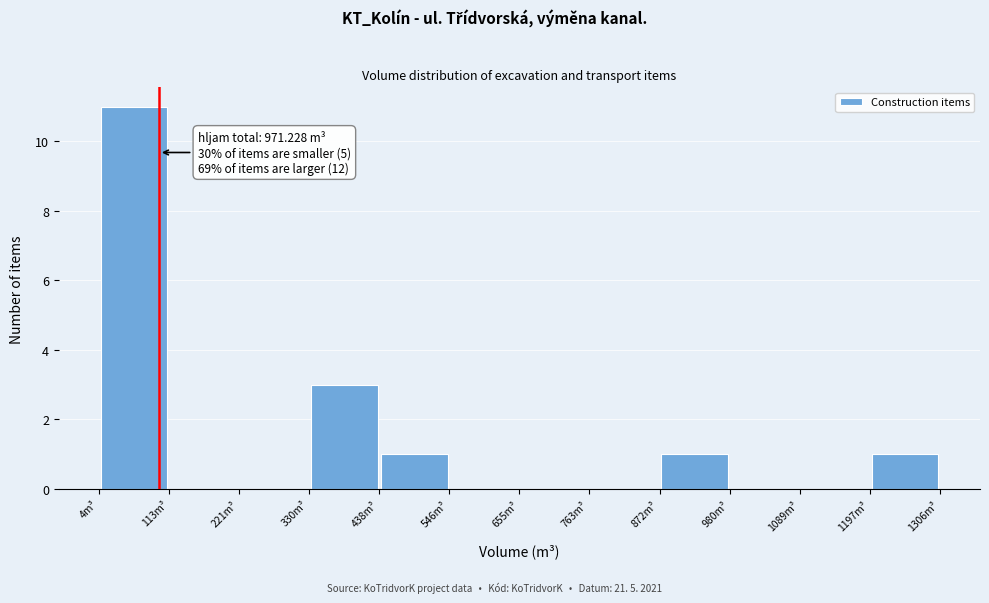

Which range on the x-axis has the tallest bar?

0 to 120